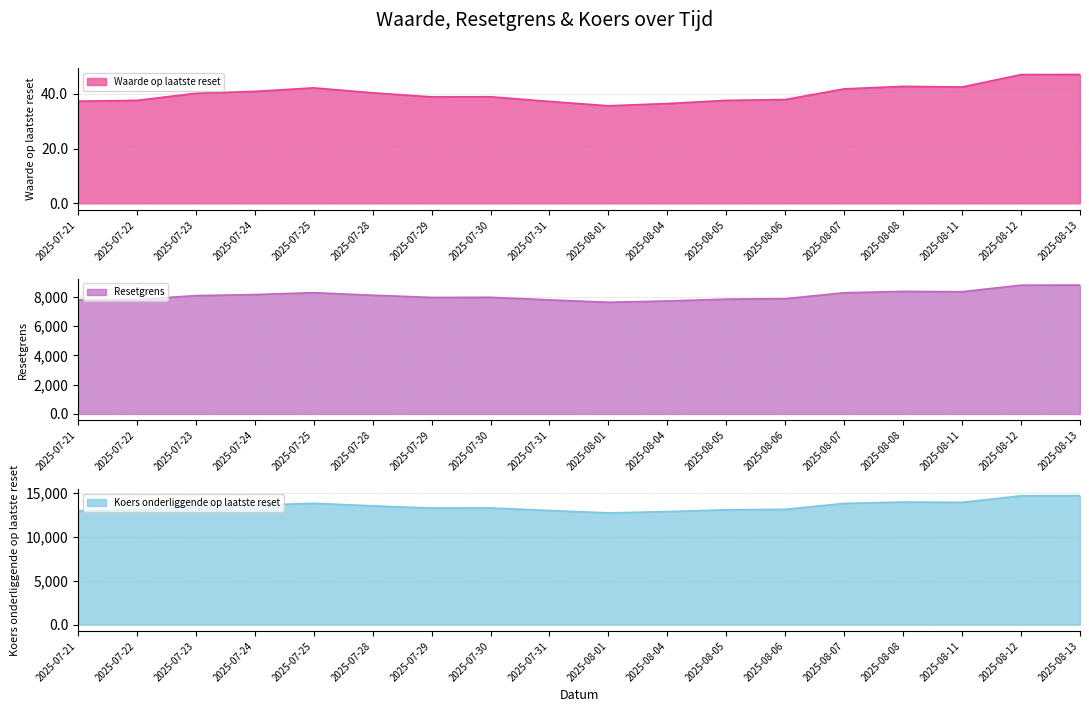

Which series changed the most between 2025-07-25 and 2025-08-07?

Koers onderliggende op laatste reset